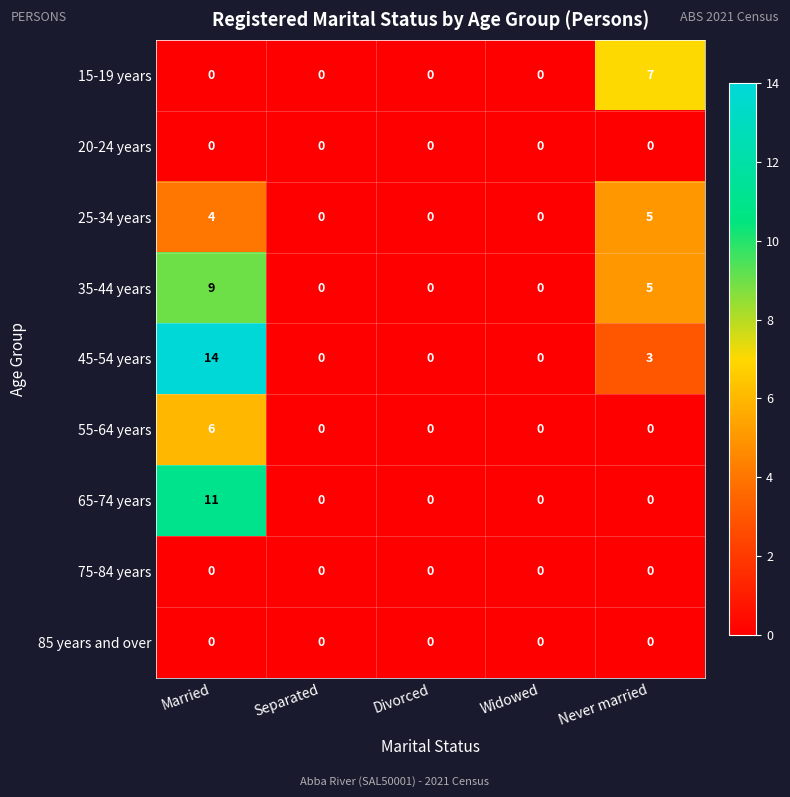

What is the maximum value shown in the chart?

14